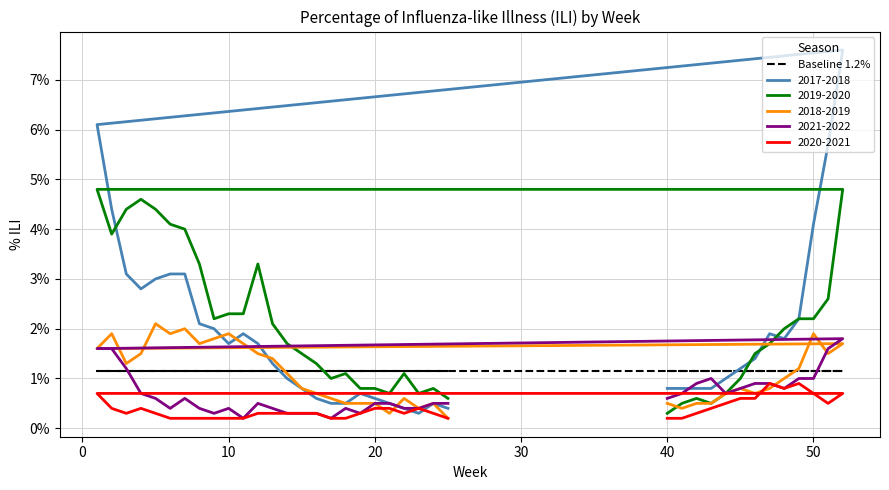

What position from the right is 25?

1